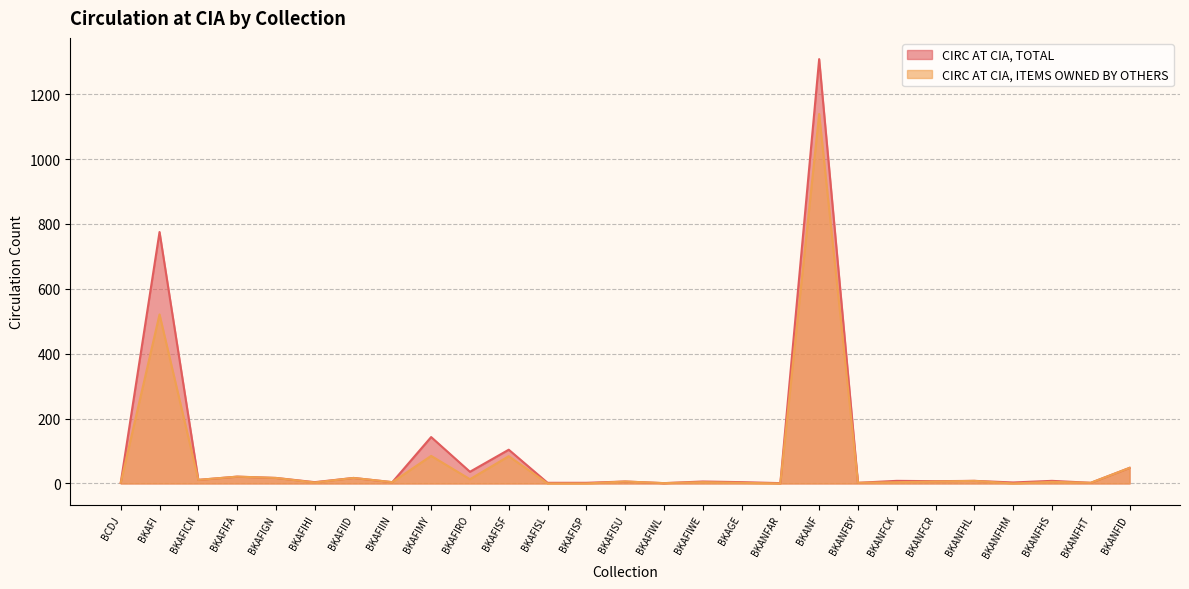

What are all the series names shown in the legend?

CIRC AT CIA, TOTAL, CIRC AT CIA, ITEMS OWNED BY OTHERS